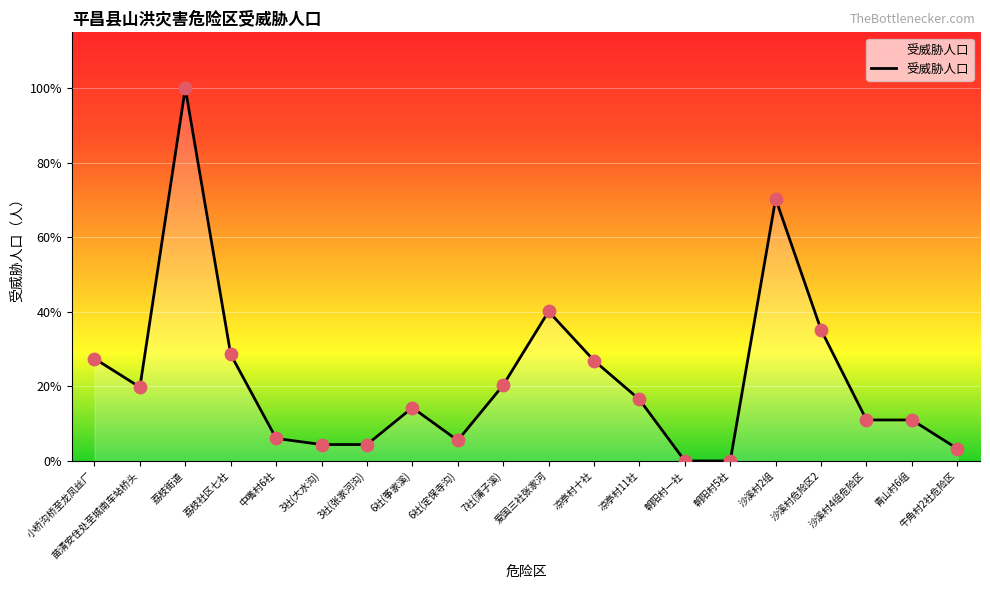

What is the change in value from 3社(张家河沟) to 6社(筝家溪)?

+18